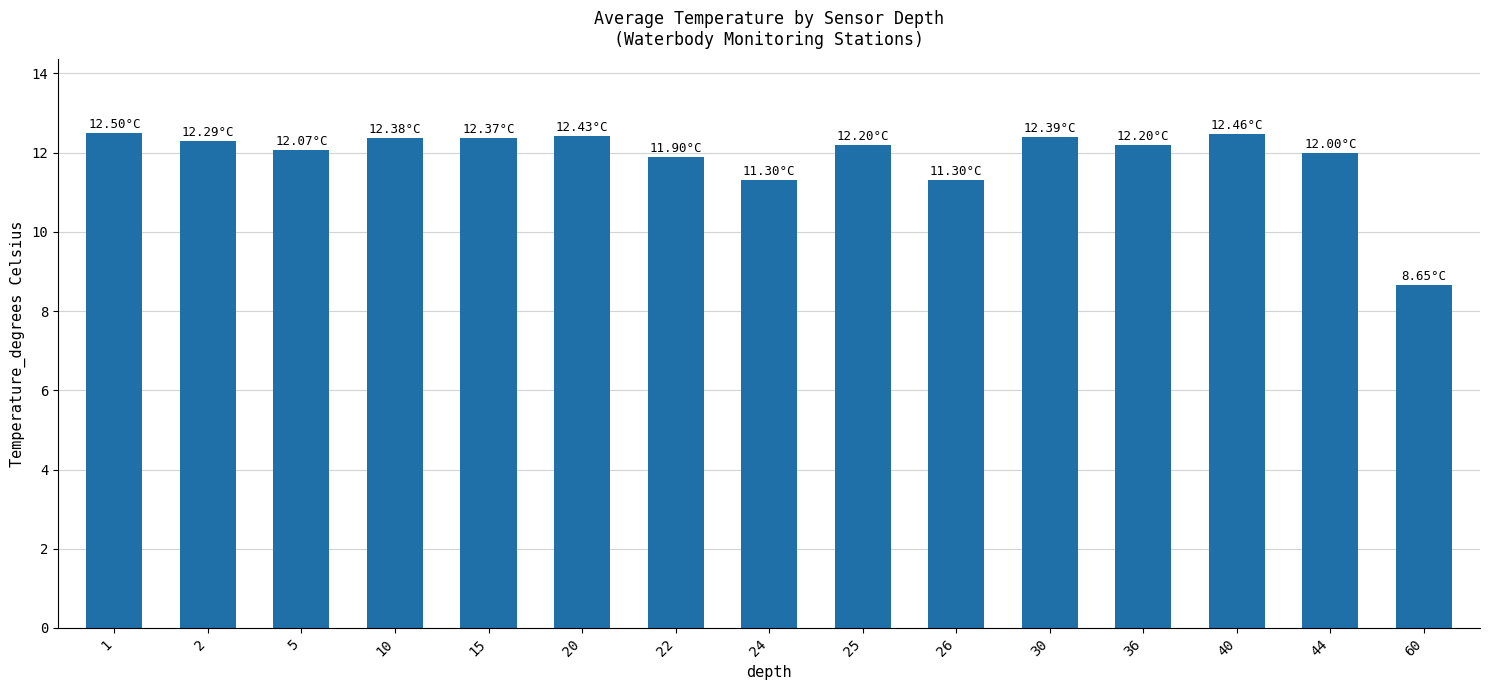

What is the change in value from 2 to 24?

-1.0